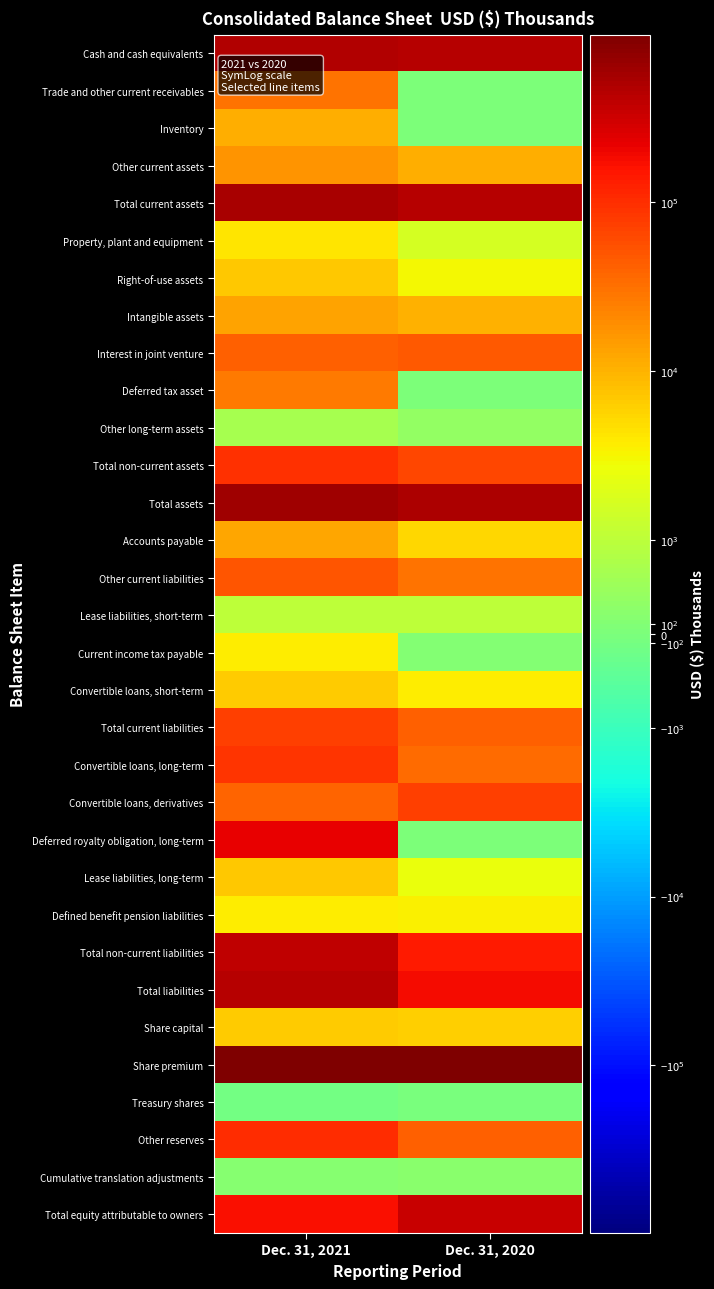

List the series in order of their peak value, lowest first.

Treasury shares, Cumulative translation adjustments, Other long-term assets, Lease liabilities, short-term, Defined benefit pension liabilities, Current income tax payable, Property, plant and equipment, Share capital, Convertible loans, short-term, Lease liabilities, long-term, Right-of-use assets, Inventory, Accounts payable, Intangible assets, Other current assets, Deferred tax asset, Trade and other current receivables, Interest in joint venture, Other current liabilities, Convertible loans, derivatives, Total current liabilities, Convertible loans, long-term, Total non-current assets, Other reserves, Deferred royalty obligation, long-term, Total equity attributable to owners, Total non-current liabilities, Total liabilities, Cash and cash equivalents, Total current assets, Total assets, Share premium